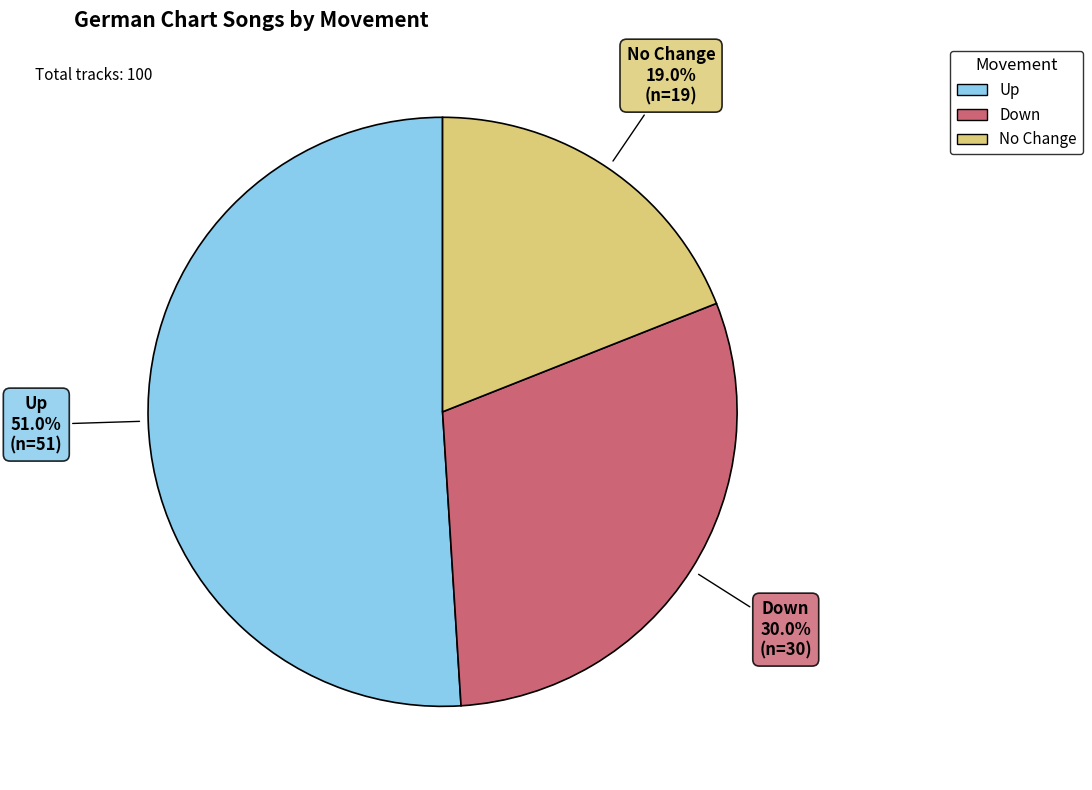

Does any single category account for the majority?

Yes